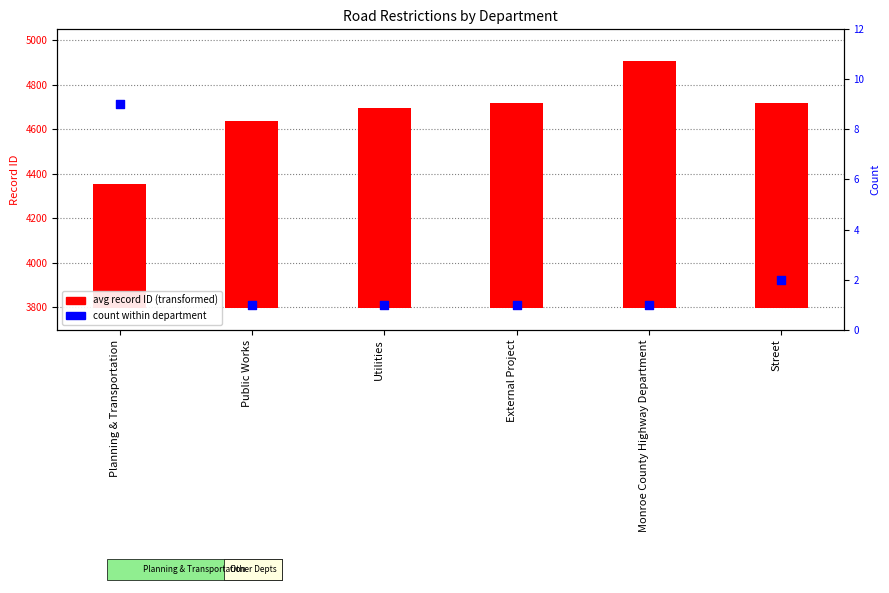

Which series reaches the minimum Y coordinate?

count within department